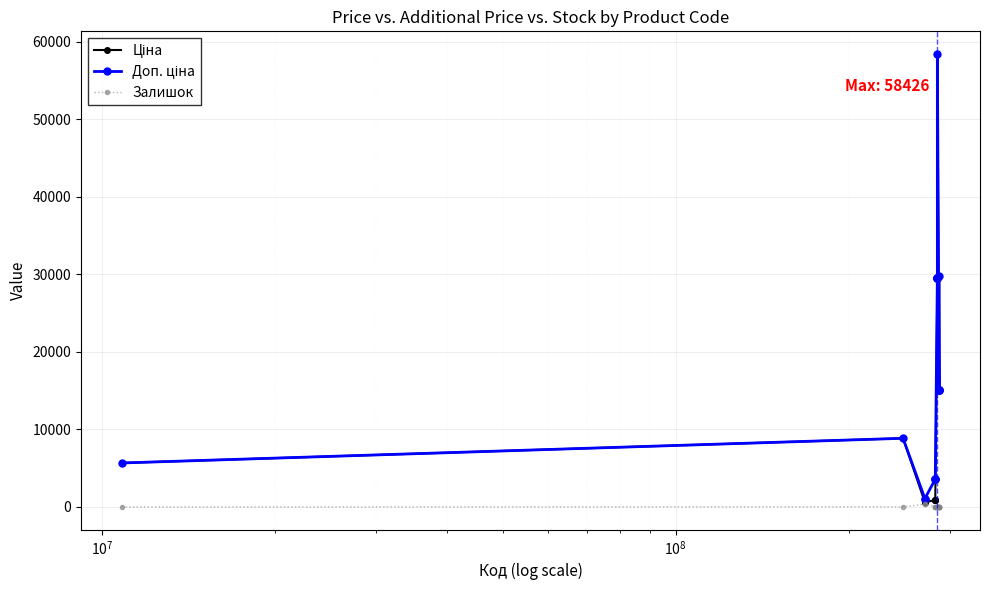

How many lines are shown in the chart?

3